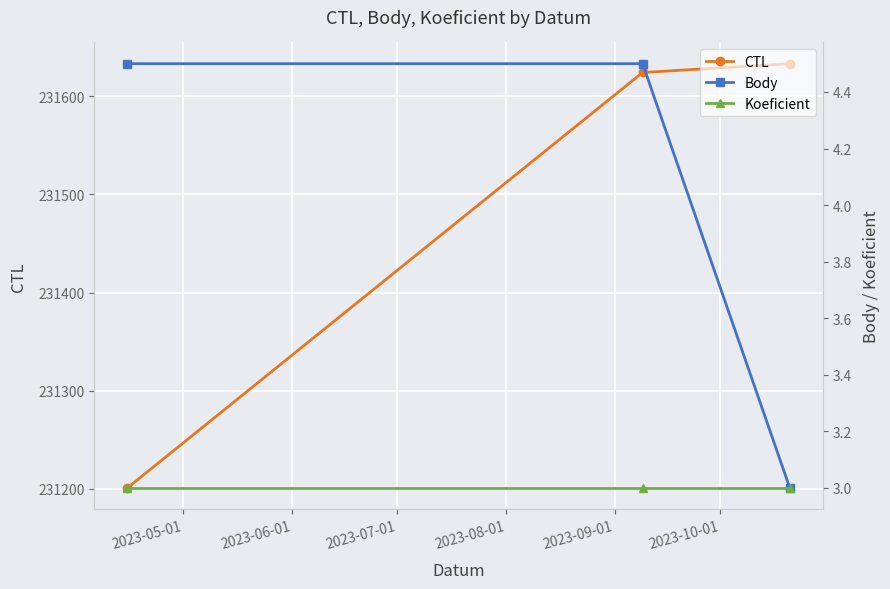

Reading left to right, list all the values displayed in this chart.

CTL: 231201.0	231624.0	231633.0
Body: 4.5	4.5	3.0
Koeficient: 3.0	3.0	3.0